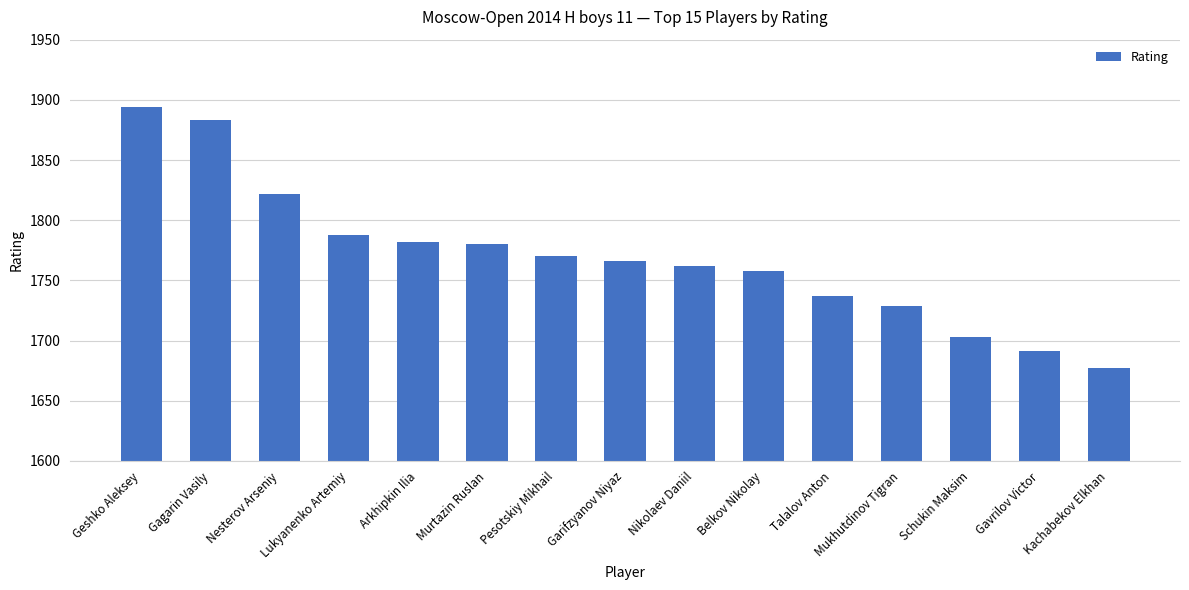

What is the difference between the second highest and second lowest values?

192